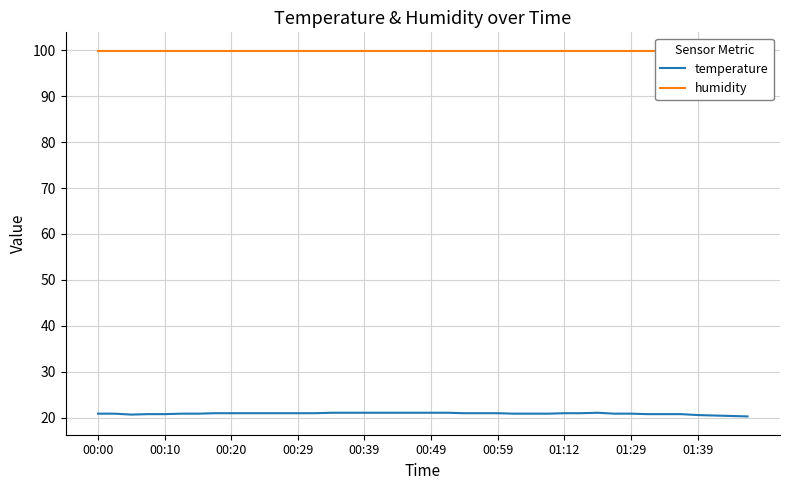

How many lines are shown in the chart?

2